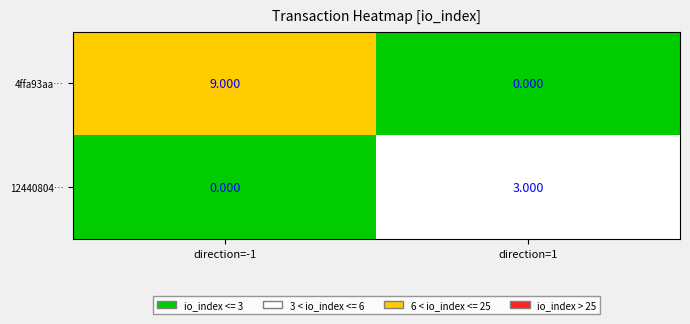

Reading left to right, list all the values displayed in this chart.

4ffa93aa…: direction=-1=9	direction=1=0
12440804…: direction=-1=0	direction=1=3